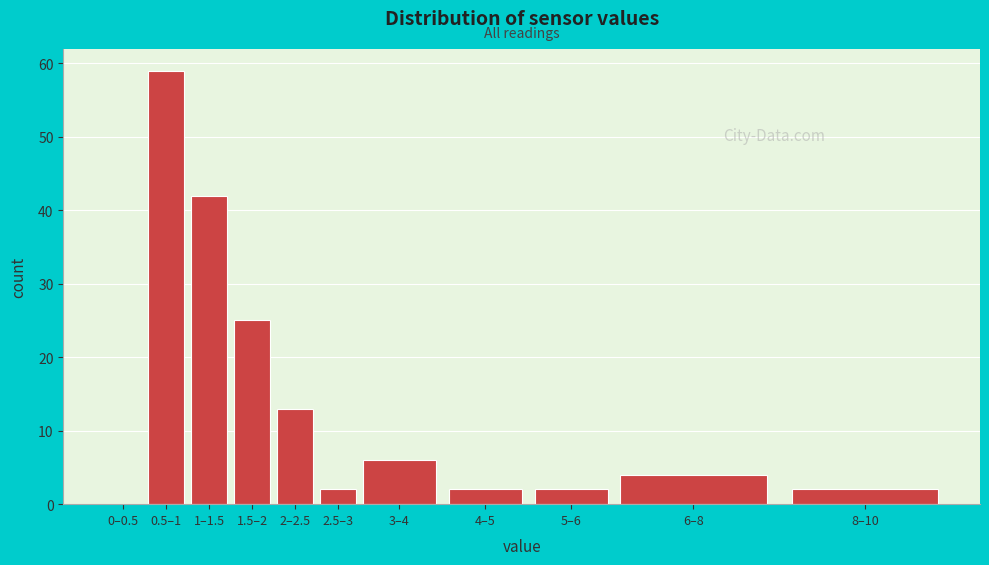

Reading left to right, transcribe all the data shown in this chart.

0–0.5=0	0.5–1=59	1–1.5=42	1.5–2=25	2–2.5=13	2.5–3=2	3–4=6	4–5=2	5–6=2	6–8=4	8–10=2